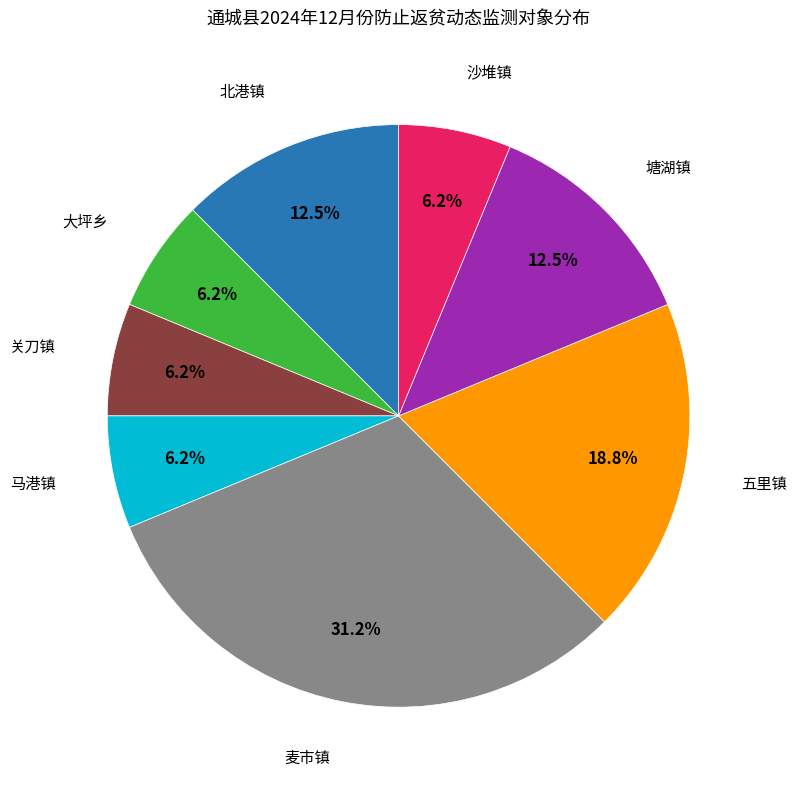

Is there any slice that represents more than half of the pie?

No